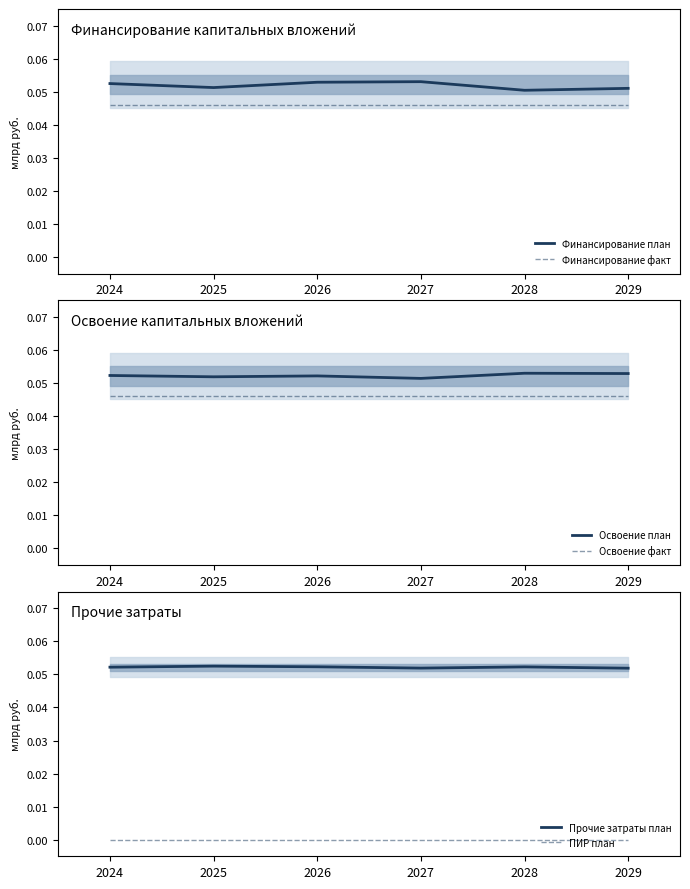

Is it true that Освоение план equals 0.1 at 2026?

True